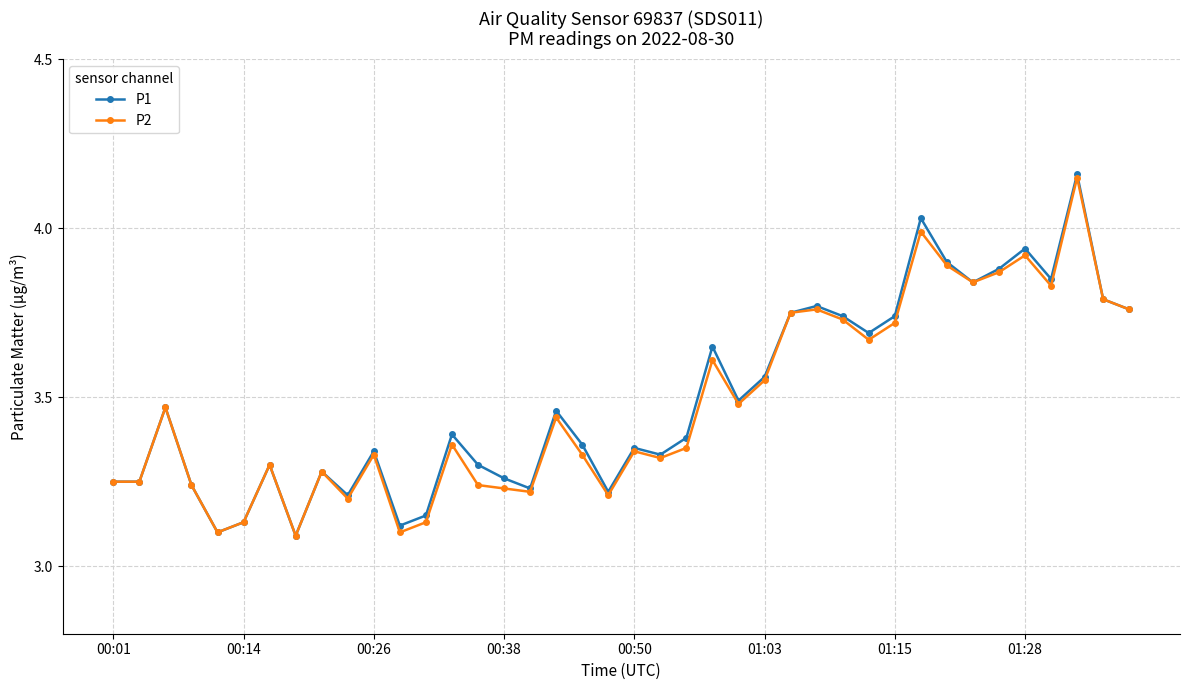

At how many categories does at least one series exceed 3?

40